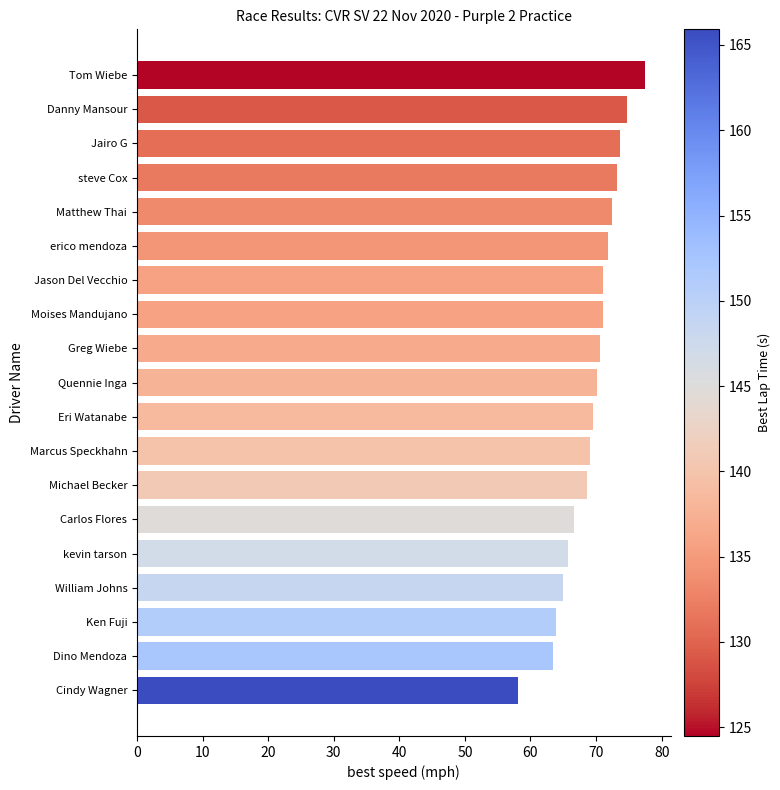

What is the change in value from Matthew Thai to Cindy Wagner?

-14.2